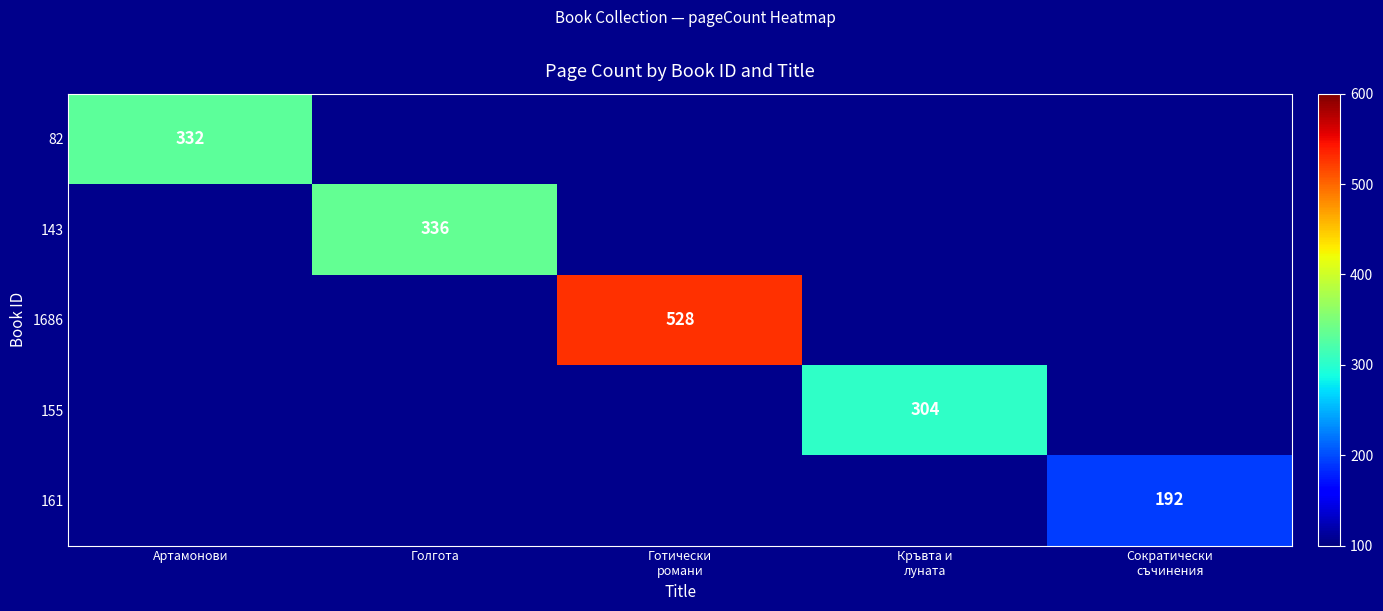

Which category has the lowest value in the 82 series?

Артамонови